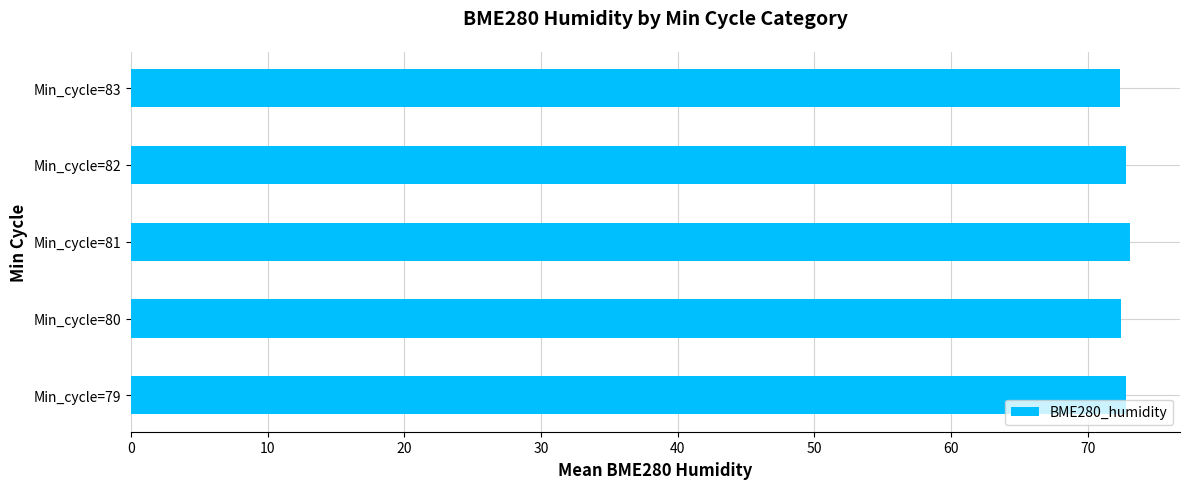

The value at Min_cycle=79 is 120.5. True or false?

False